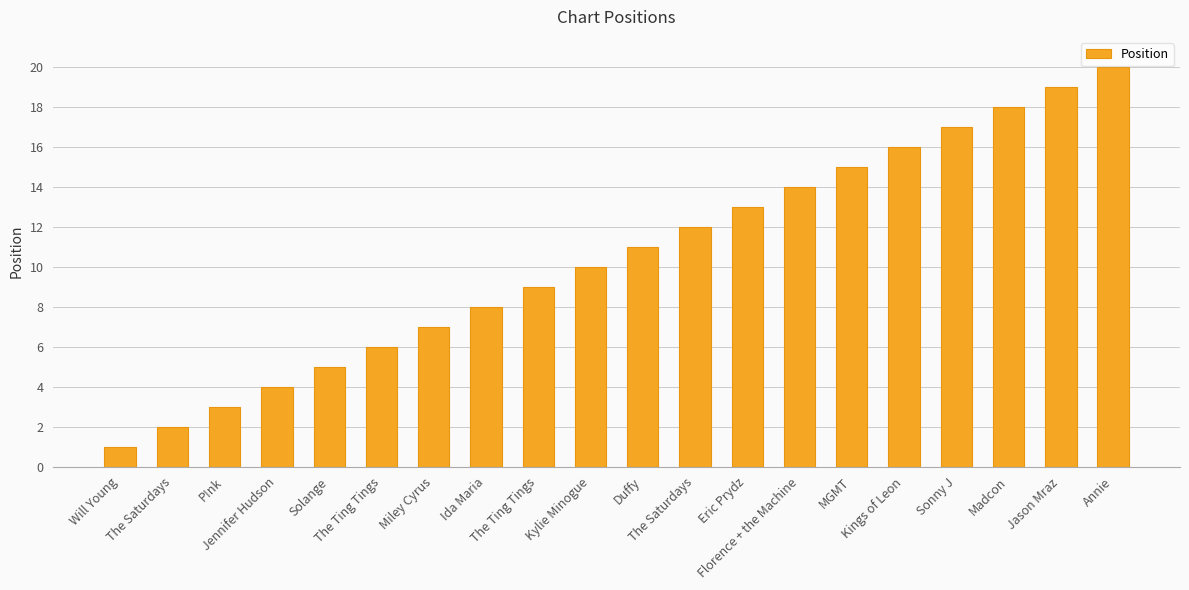

Reading left to right, extract all data points from this chart.

Will Young=1	The Saturdays=2	P!nk=3	Jennifer Hudson=4	Solange=5	The Ting Tings=6	Miley Cyrus=7	Ida Maria=8	The Ting Tings=9	Kylie Minogue=10	Duffy=11	The Saturdays=12	Eric Prydz=13	Florence + the Machine=14	MGMT=15	Kings of Leon=16	Sonny J=17	Madcon=18	Jason Mraz=19	Annie=20